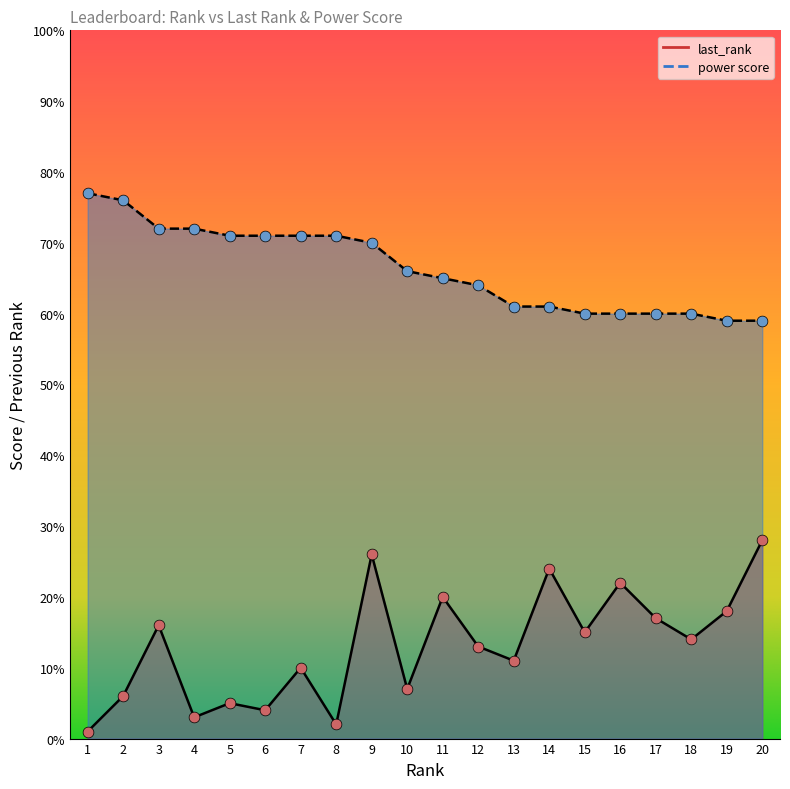

Which series has the largest Y range (max minus min)?

last_rank